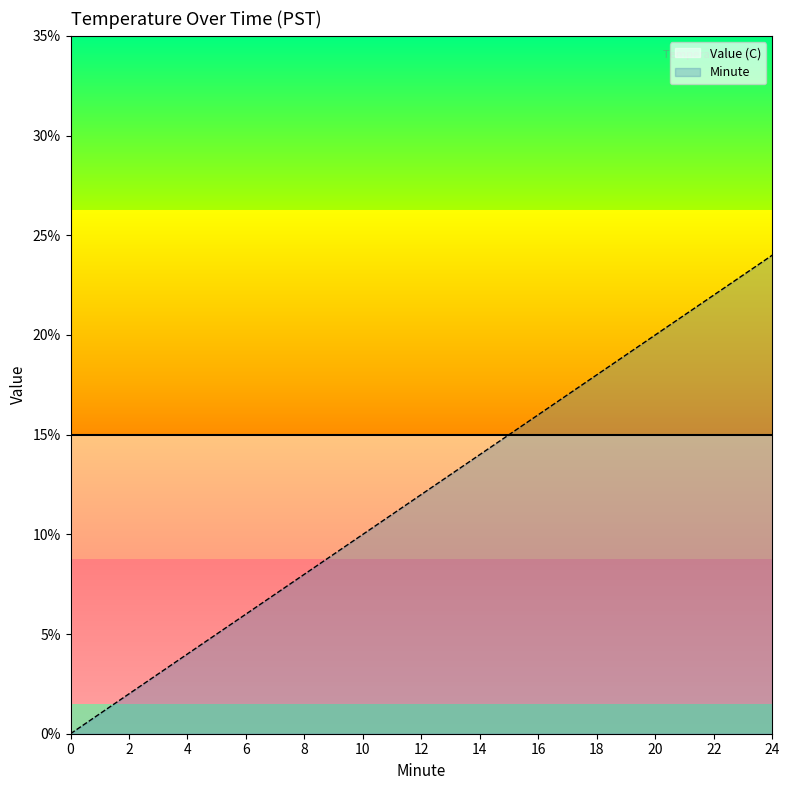

Rank the series by their average value, from lowest to highest.

Minute, Value (C)